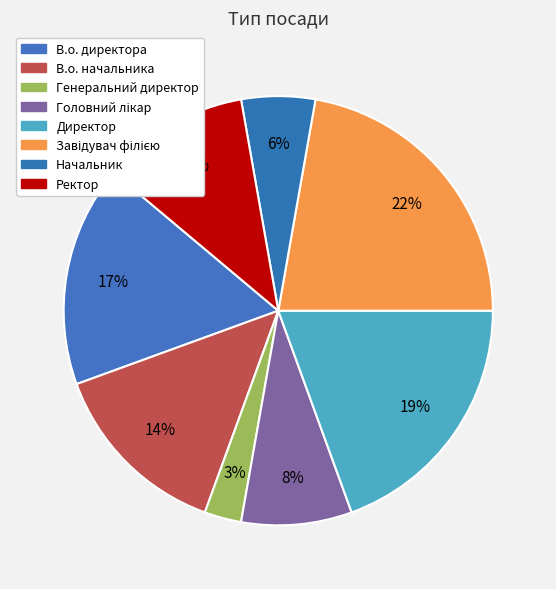

What is the ratio of the value at Директор to the value at Головний лікар?

2.3